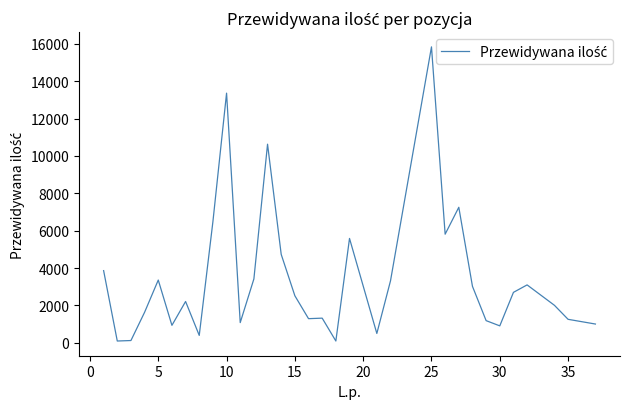

What is the difference between the maximum and minimum values?

15731